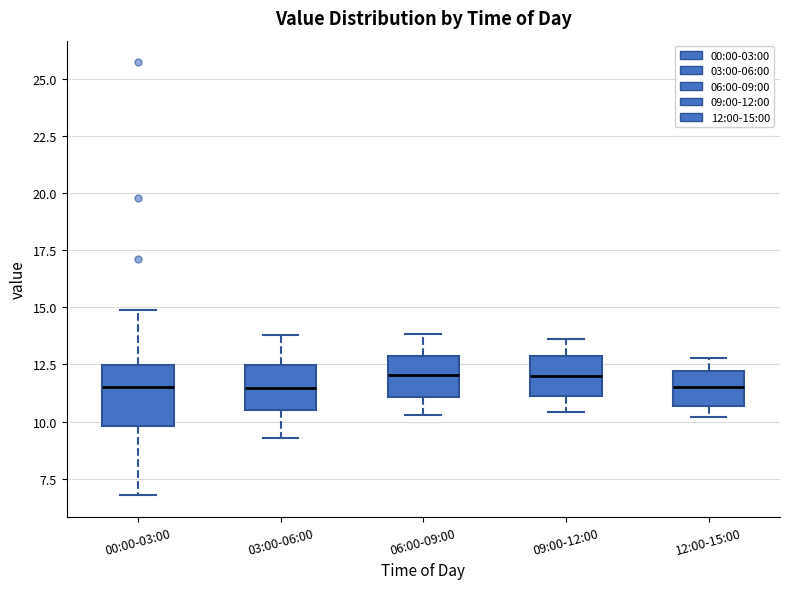

Where is the upper edge of the box for 00:00-03:00 on the y-axis? The values are not printed on the chart, so give them approximately, as read against the axis.

12.5